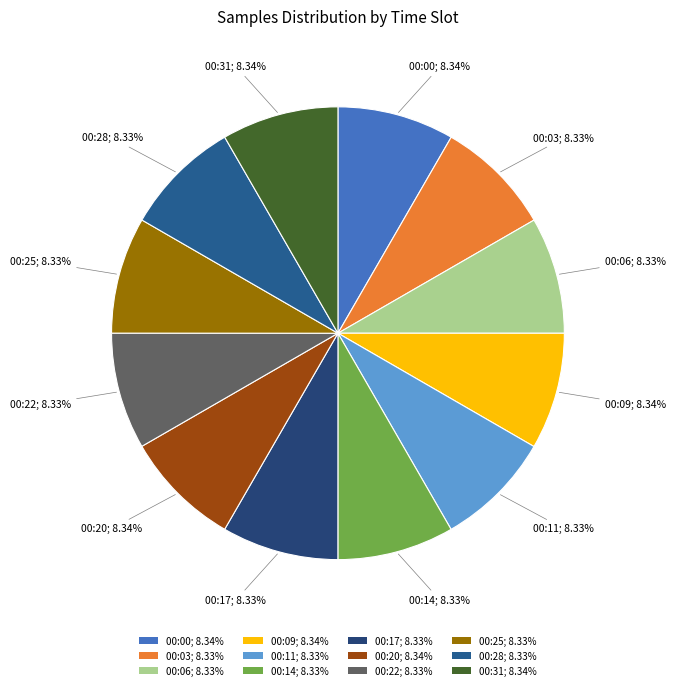

Does any single category account for the majority?

No